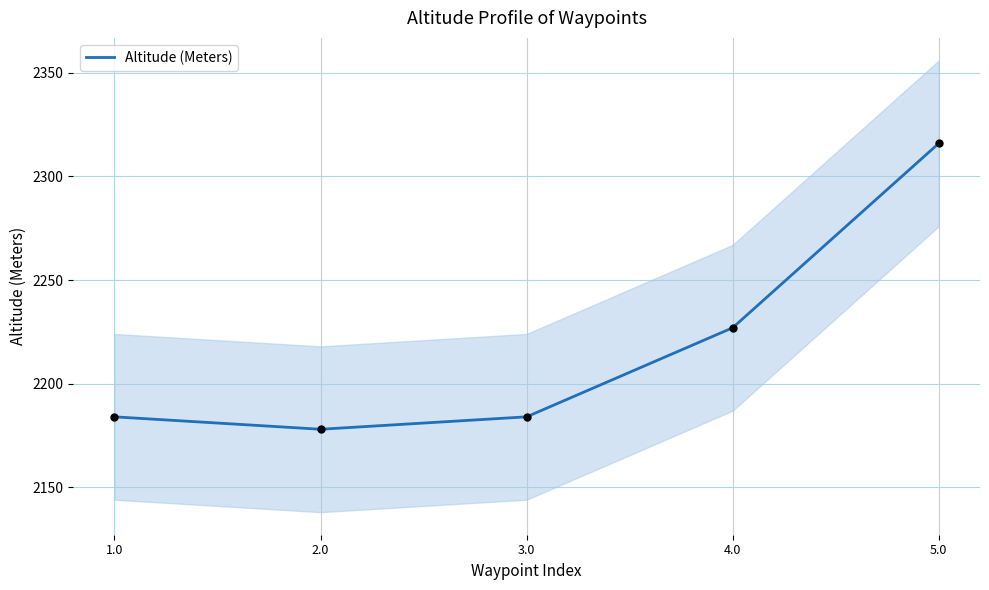

Between 2.0 and 1.0, which is larger?

1.0